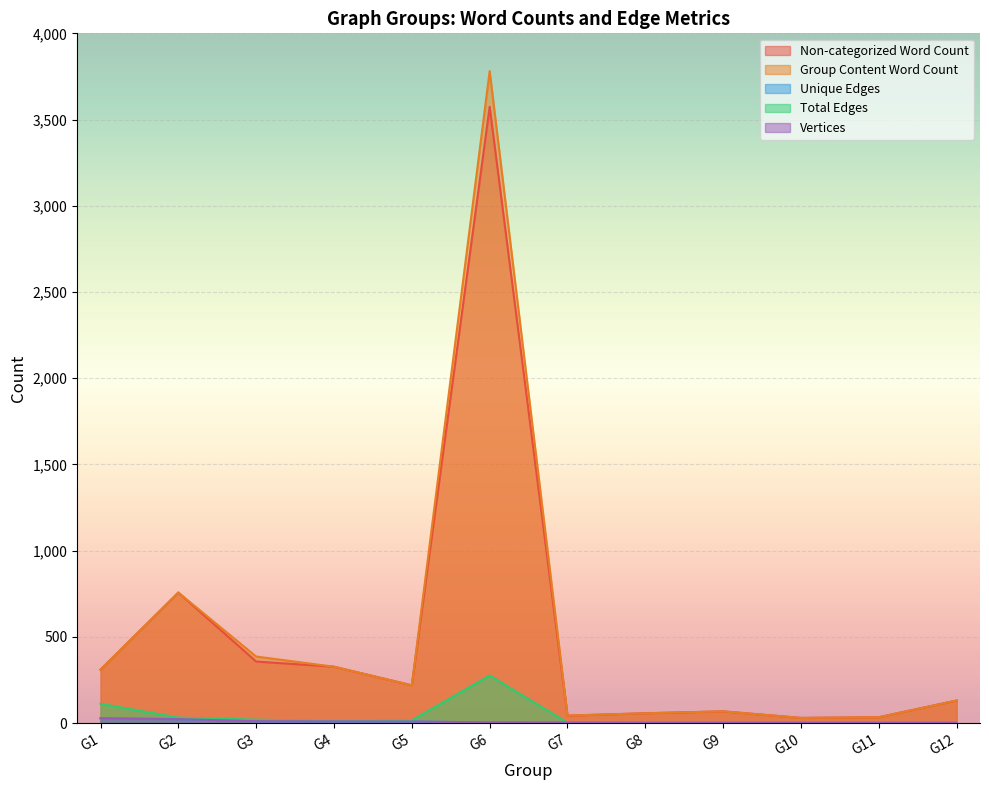

What is the sum of the Group Content Word Count values at G7 and G8?

101